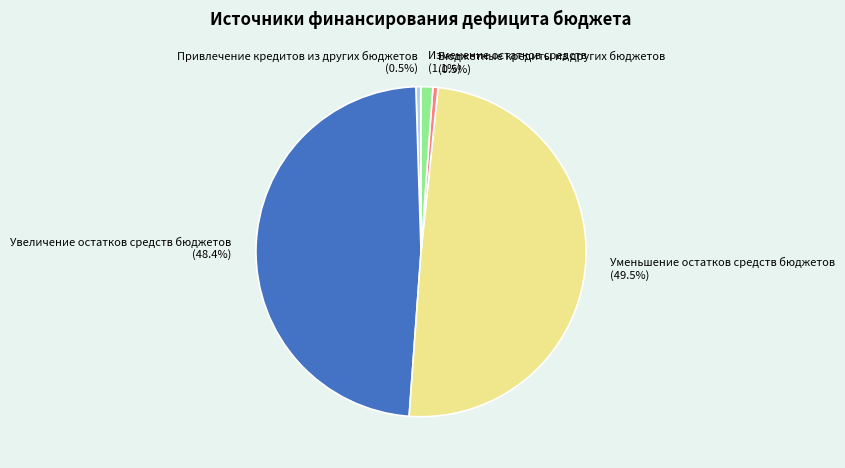

Which has a higher value, Привлечение кредитов из других бюджетов or Уменьшение остатков средств бюджетов?

Уменьшение остатков средств бюджетов